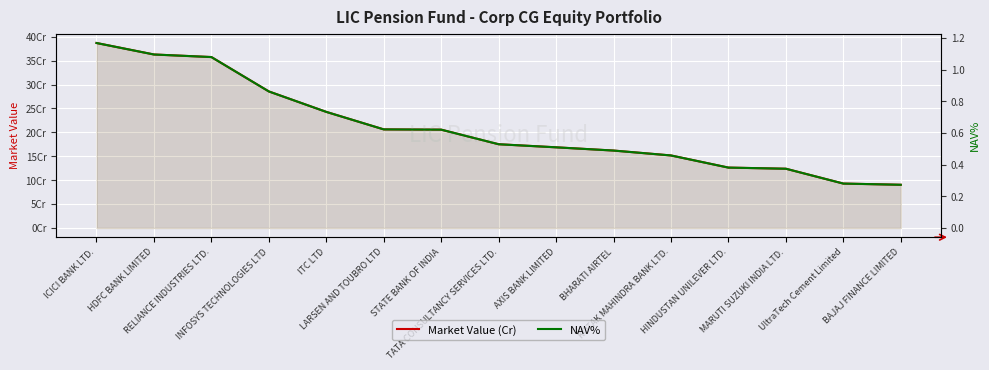

The Market Value (Cr) series shows 627722310.6 at HDFC BANK LIMITED. True or false?

False